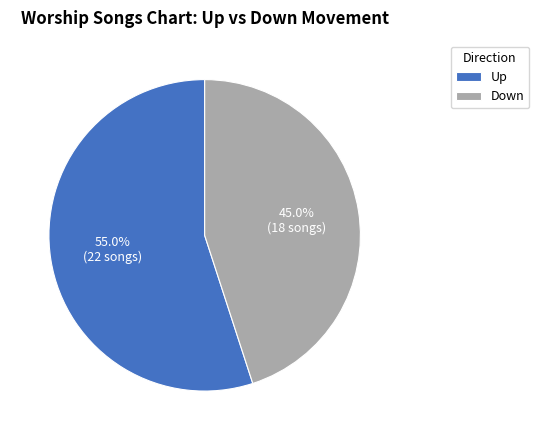

Which category has the biggest portion of the pie?

Up